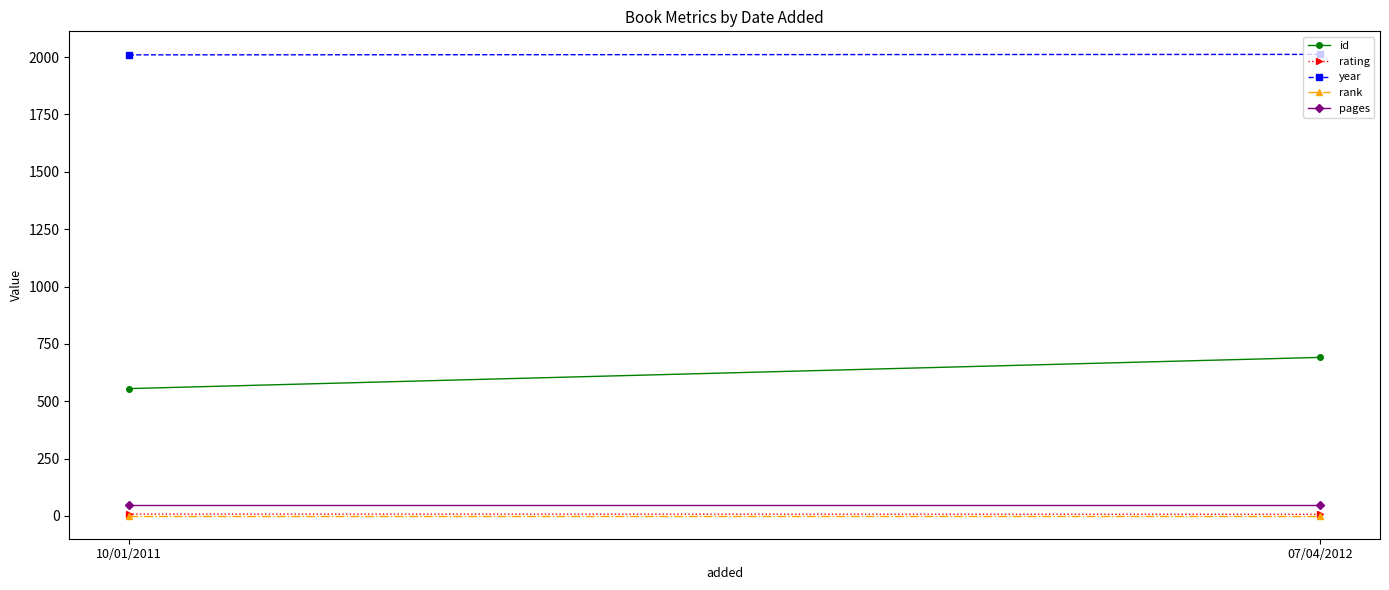

What value does the rating series have at 07/04/2012?

7